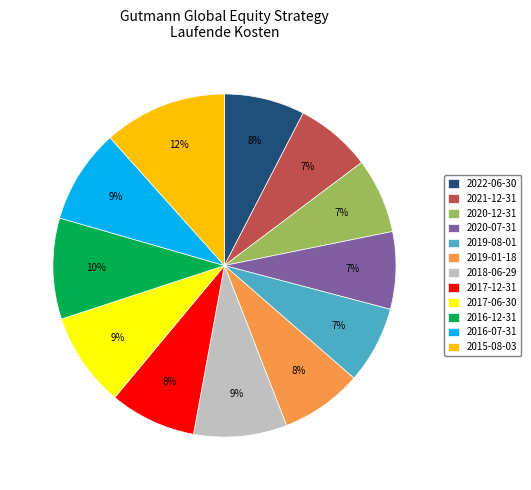

What is the ratio of the value at 2017-06-30 to the value at 2018-06-29?

1.0